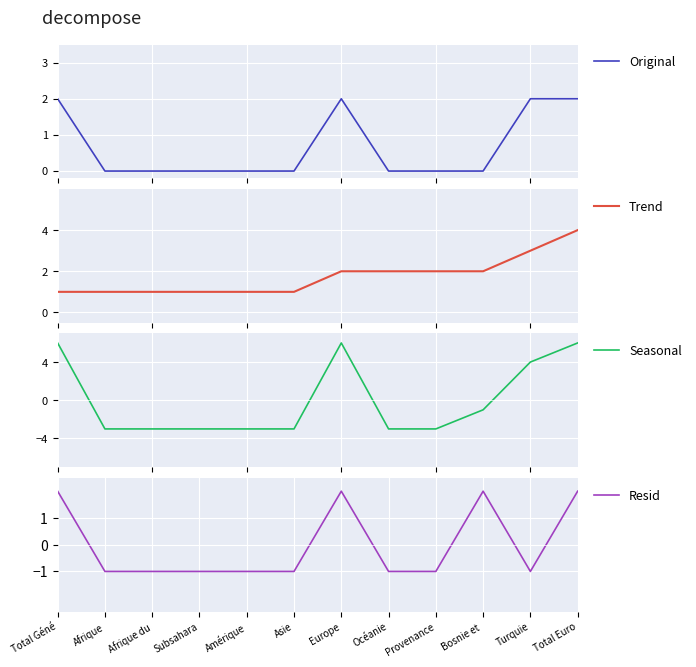

How many Seasonal values are between -3 and 6?

12